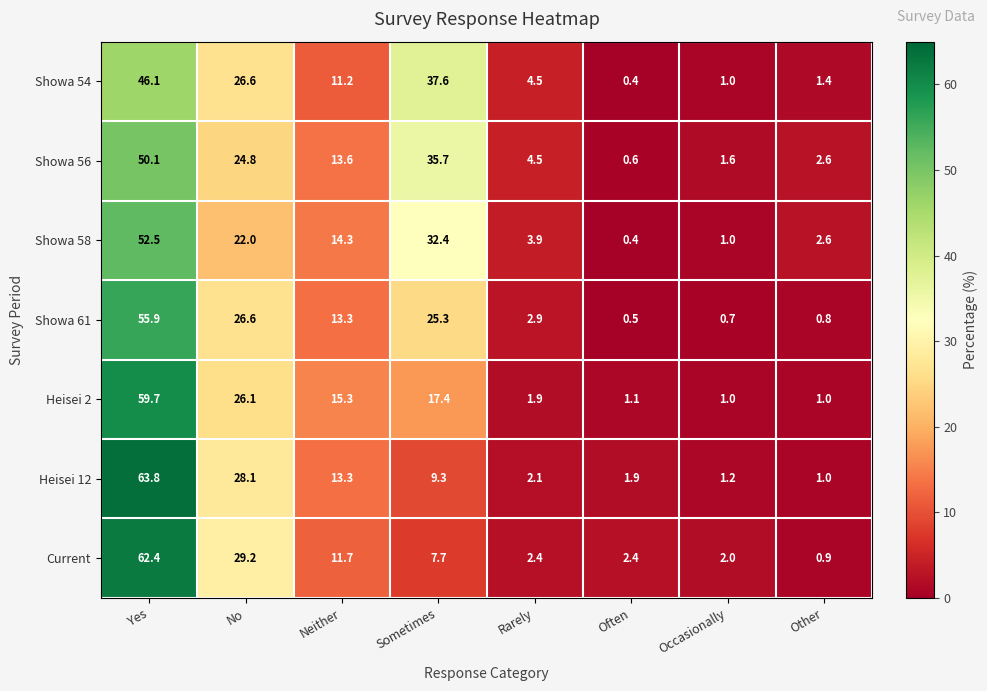

Rank the series by their maximum value, from lowest to highest.

Showa 54, Showa 56, Showa 58, Showa 61, Heisei 2, Current, Heisei 12